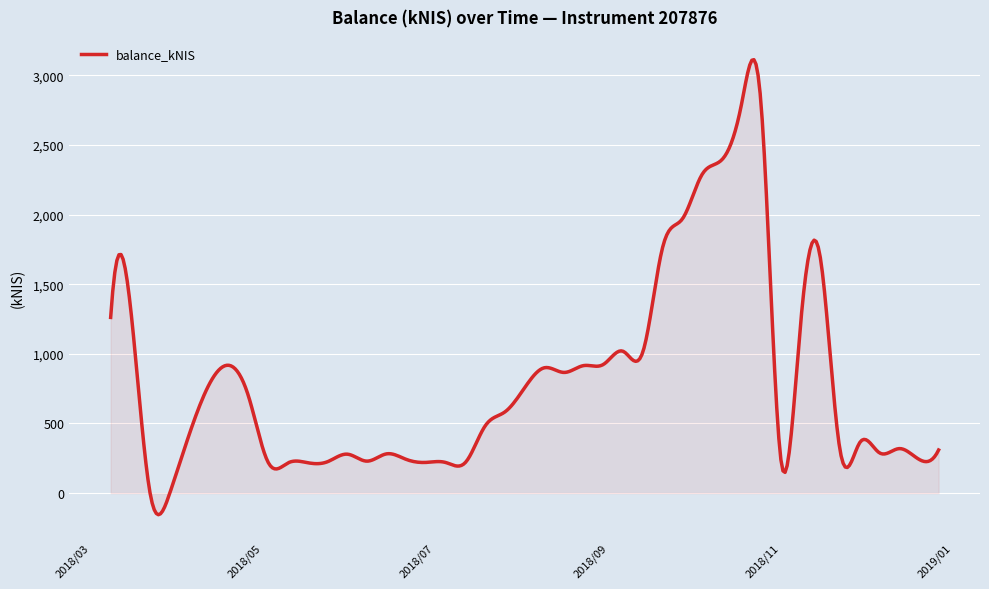

What is the smallest value displayed?

-155.0